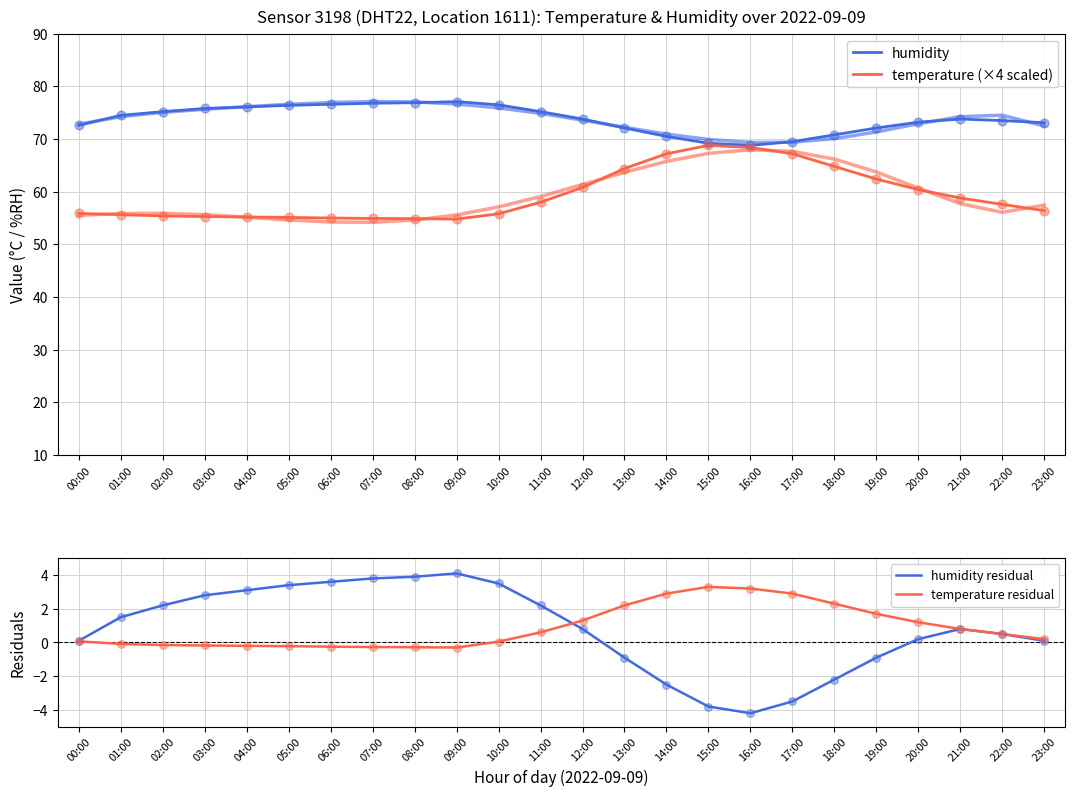

What is the total value across all series at 19:00?

135.3